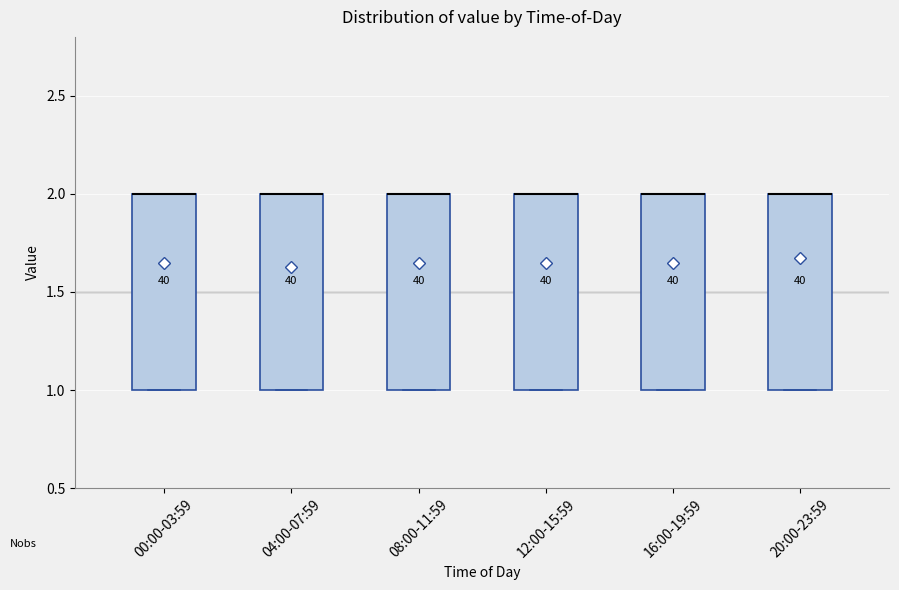

Reading left to right, transcribe this box plot: for each box, give where its median line is, the range the box spans, and where its two whiskers end, as read against the y-axis. The values are not printed on the chart, so give them approximately, as read against the axis.

00:00-03:59: median 2 (drawn on the box's upper edge), box 1 to 2, whiskers 1 to 2
04:00-07:59: median 2 (drawn on the box's upper edge), box 1 to 2, whiskers 1 to 2
08:00-11:59: median 2 (drawn on the box's upper edge), box 1 to 2, whiskers 1 to 2
12:00-15:59: median 2 (drawn on the box's upper edge), box 1 to 2, whiskers 1 to 2
16:00-19:59: median 2 (drawn on the box's upper edge), box 1 to 2, whiskers 1 to 2
20:00-23:59: median 2 (drawn on the box's upper edge), box 1 to 2, whiskers 1 to 2